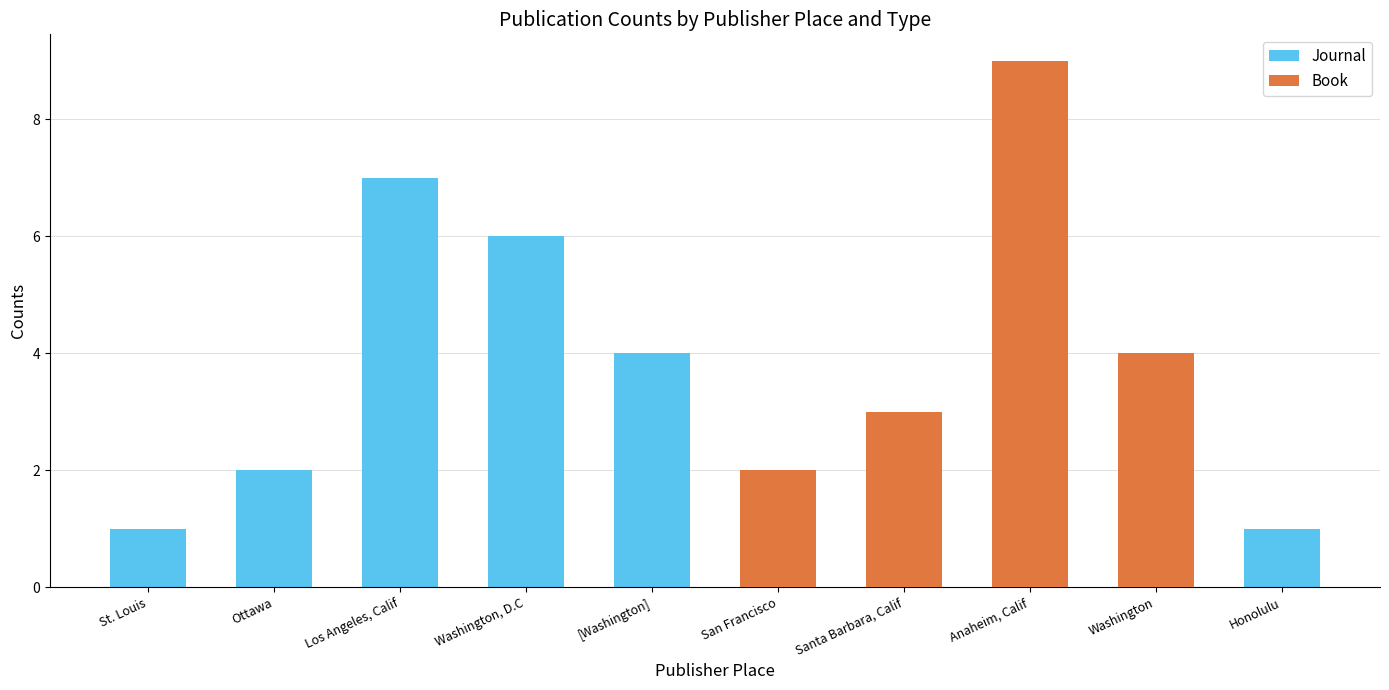

Reading left to right, transcribe all the data shown in this chart.

Journal: St. Louis=1	Ottawa=2	Los Angeles, Calif=7	Washington, D.C=6	[Washington]=4	San Francisco=0	Santa Barbara, Calif=0	Anaheim, Calif=0	Washington=1	Honolulu=1
Book: St. Louis=0	Ottawa=0	Los Angeles, Calif=0	Washington, D.C=0	[Washington]=0	San Francisco=2	Santa Barbara, Calif=3	Anaheim, Calif=9	Washington=4	Honolulu=0